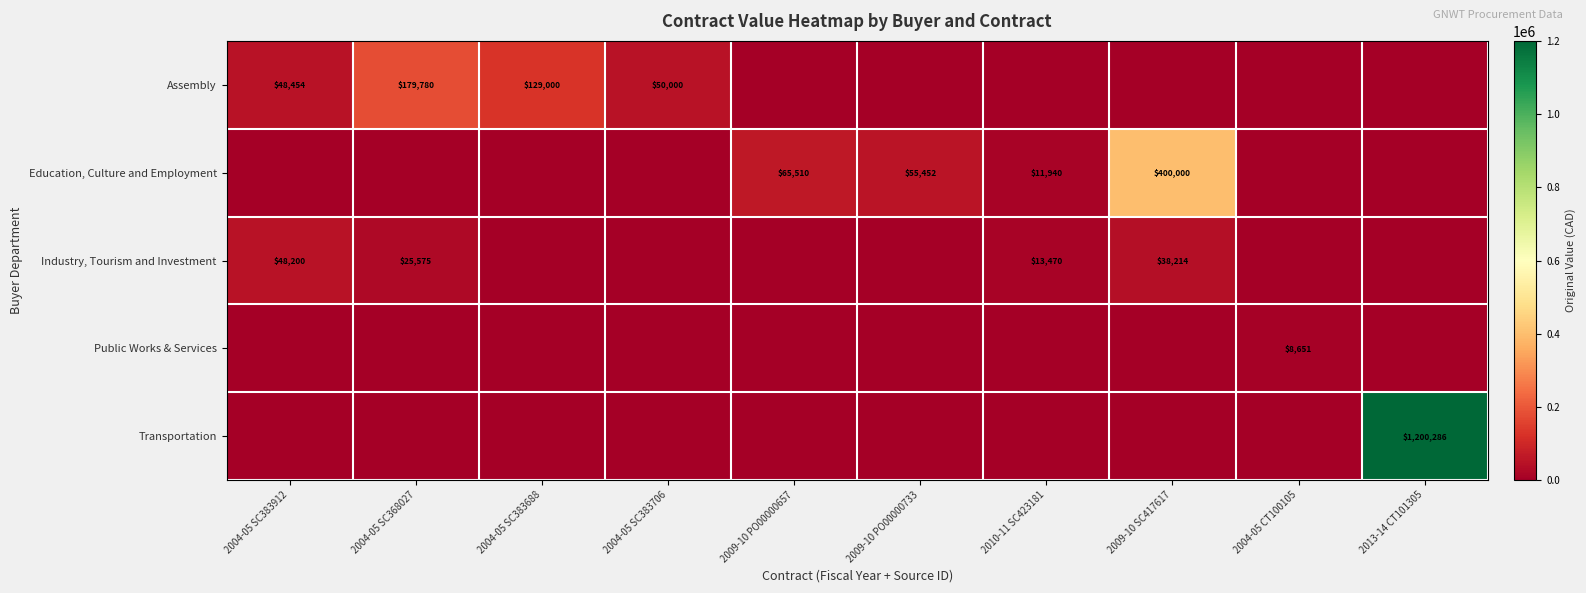

What is the spread (max minus min) of values at 2004-05 SC383912?

48453.5